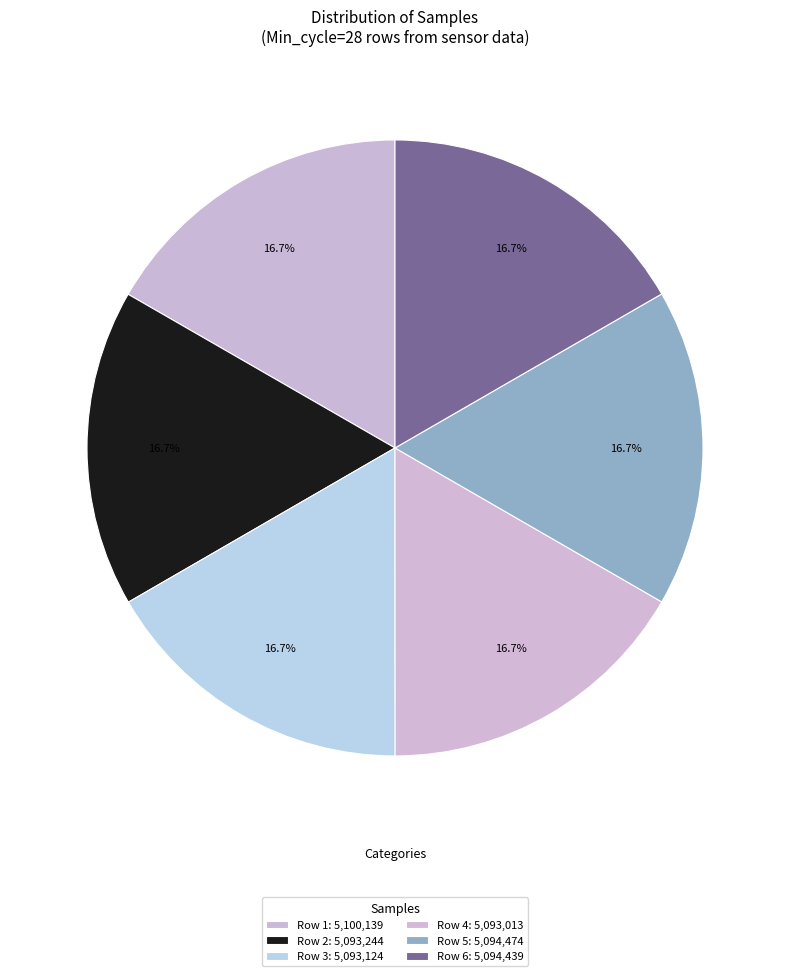

Count the number of slices in the pie.

6